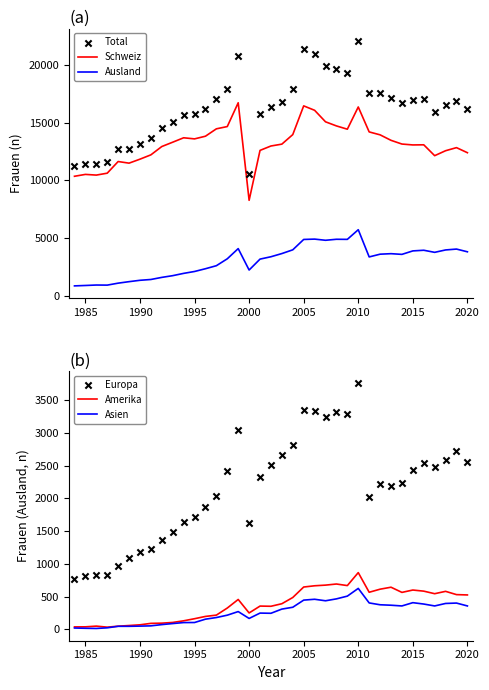

True or false: Ausland and Schweiz intersect in this chart.

False